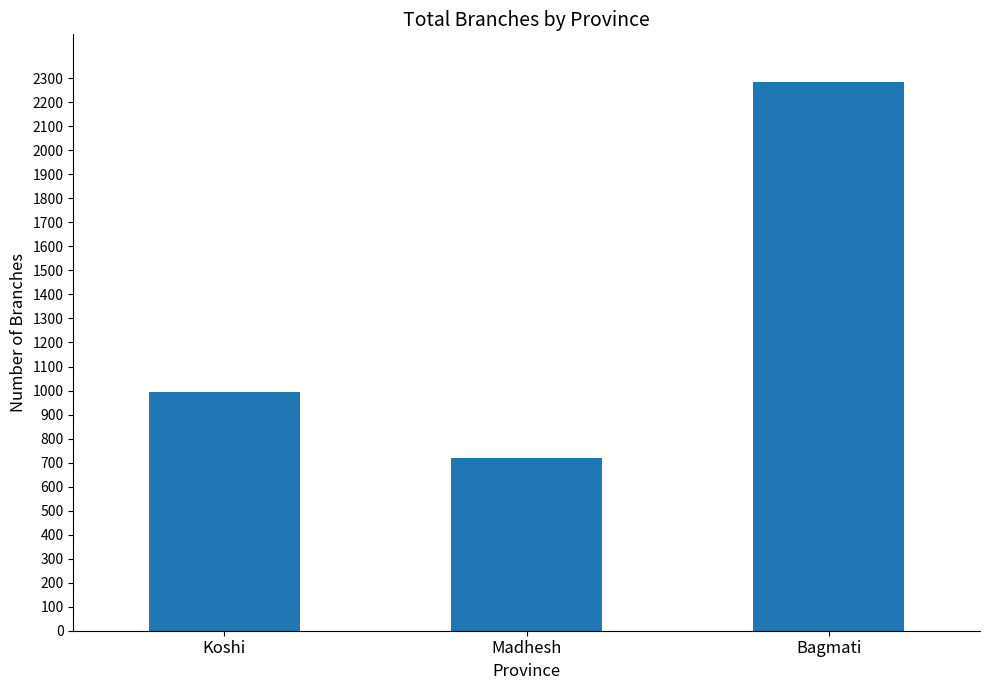

The value at Bagmati is 2283. True or false?

True